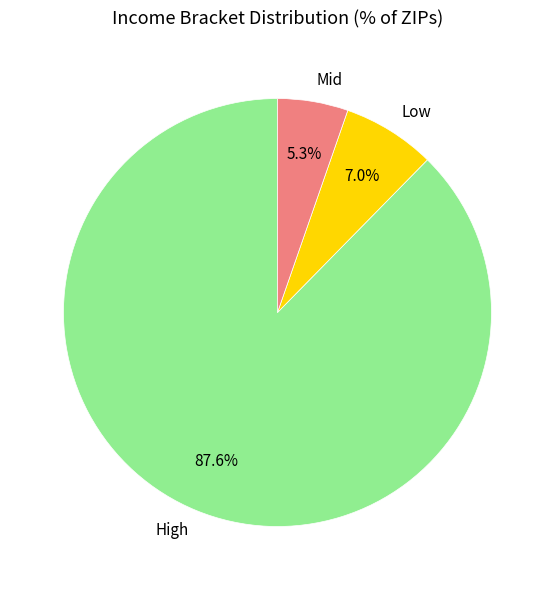

Which slice represents more than half of the pie?

High